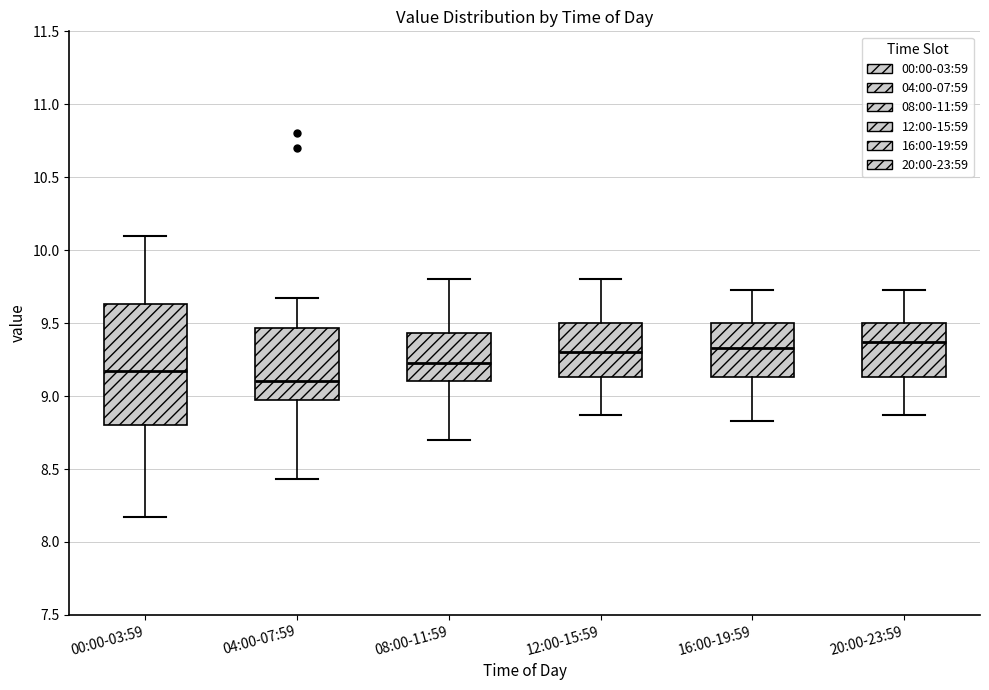

Reading left to right, transcribe this box plot: for each box, give where its median line is, the range the box spans, and where its two whiskers end, as read against the y-axis. The values are not printed on the chart, so give them approximately, as read against the axis.

00:00-03:59: median 9.15, box 8.80 to 9.65, whiskers 8.15 to 10.10
04:00-07:59: median 9.10, box 8.95 to 9.45, whiskers 8.45 to 9.65
08:00-11:59: median 9.25, box 9.10 to 9.45, whiskers 8.70 to 9.80
12:00-15:59: median 9.30, box 9.15 to 9.50, whiskers 8.85 to 9.80
16:00-19:59: median 9.35, box 9.15 to 9.50, whiskers 8.85 to 9.75
20:00-23:59: median 9.35, box 9.15 to 9.50, whiskers 8.85 to 9.75